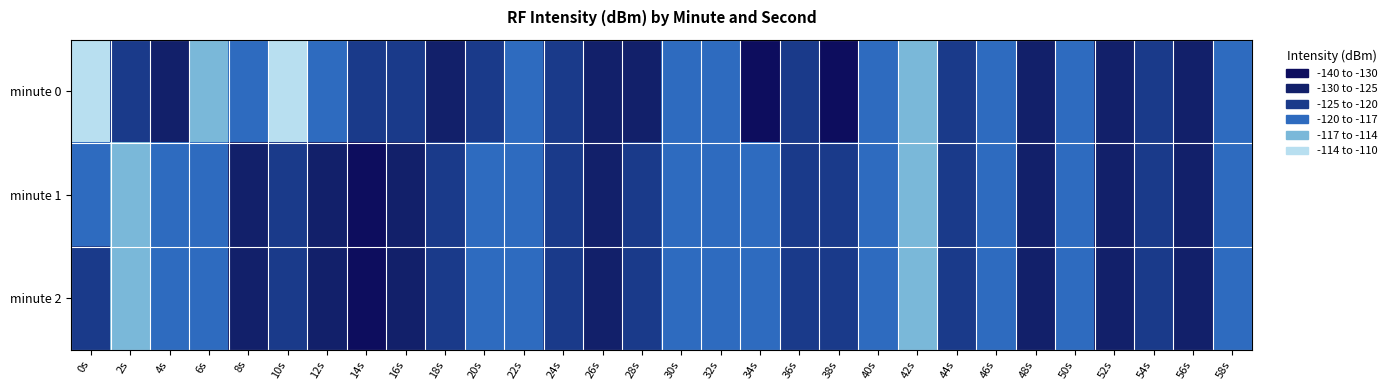

At 38s, list the series in order from largest to smallest.

minute 1, minute 2, minute 0